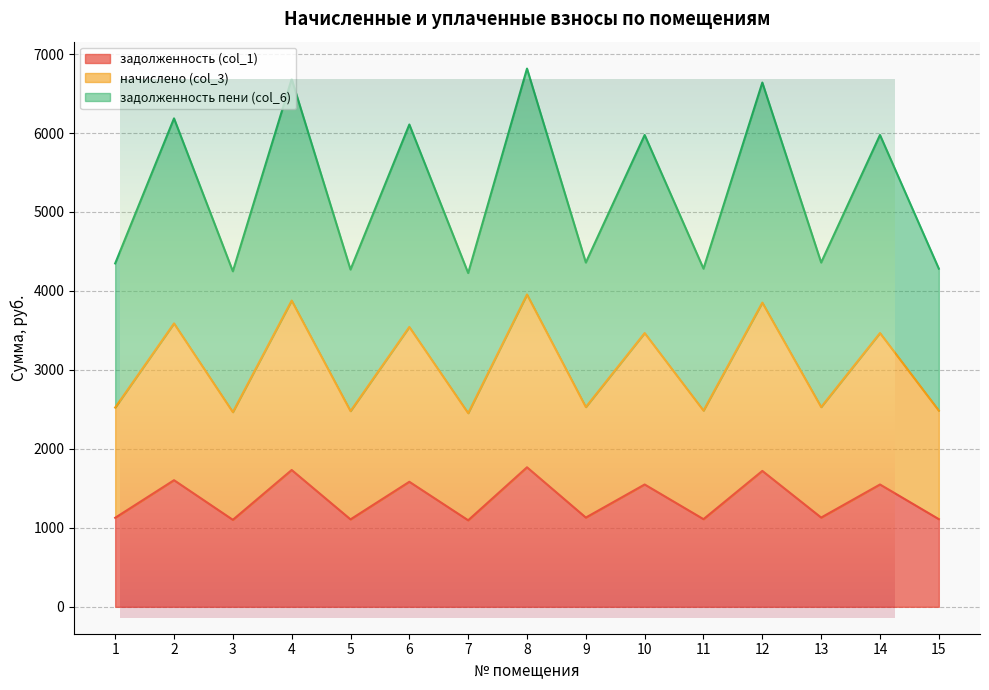

What are all the series names shown in the legend?

задолженность (col_1), начислено (col_3), задолженность пени (col_6)